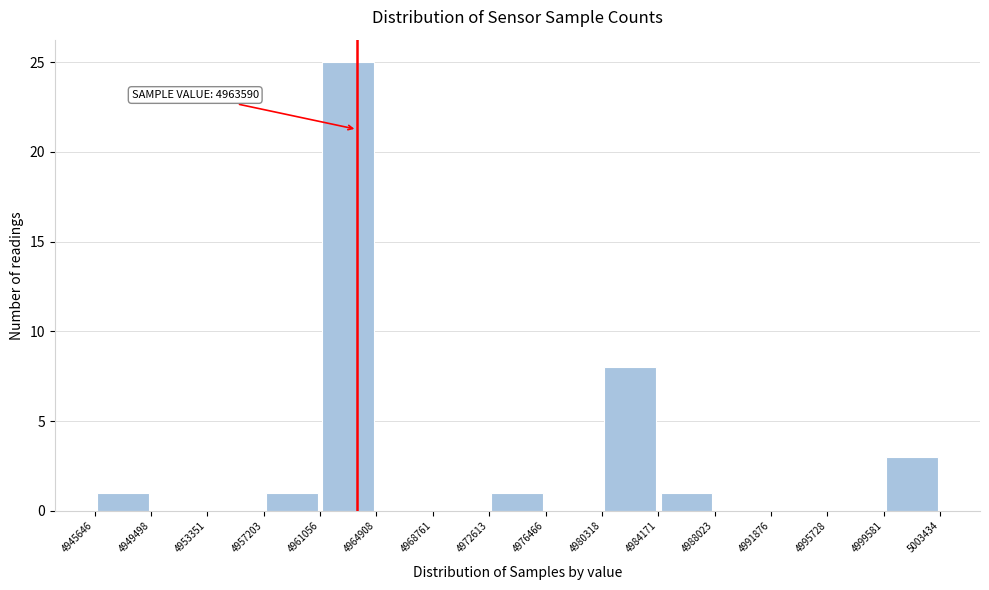

Over which range of the x-axis is the bar tallest?

4961056 to 4964908